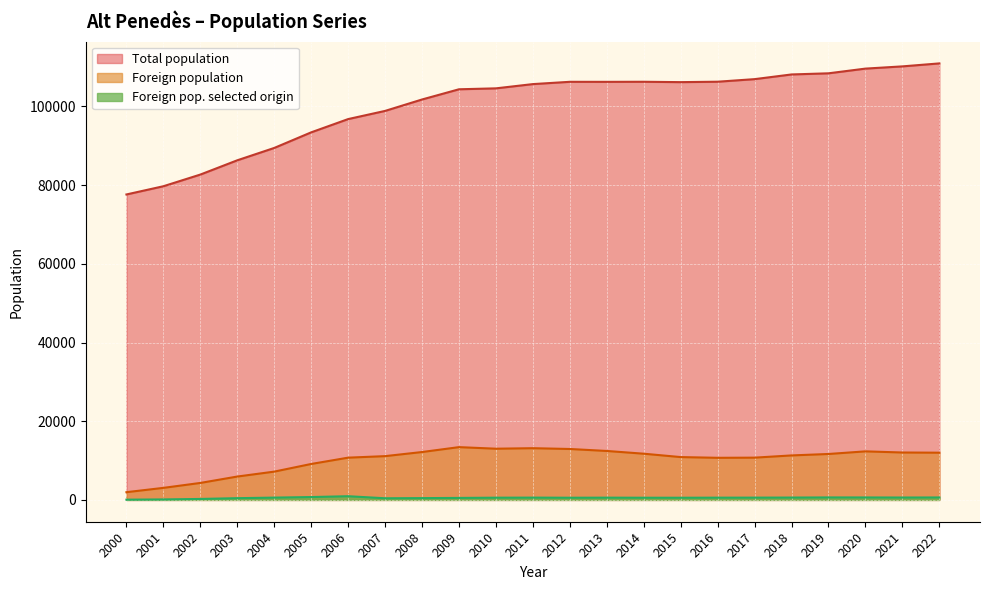

What is the spread (max minus min) of values at 2018?

107526